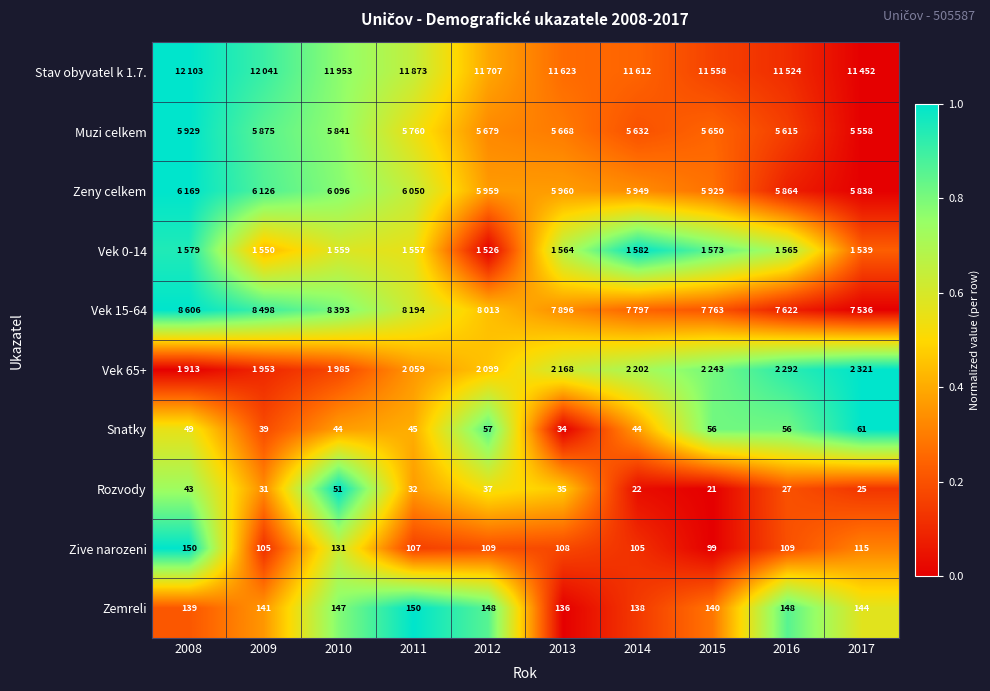

Is the value of Snatky at 2017 greater than the value of Zemreli at 2009?

No